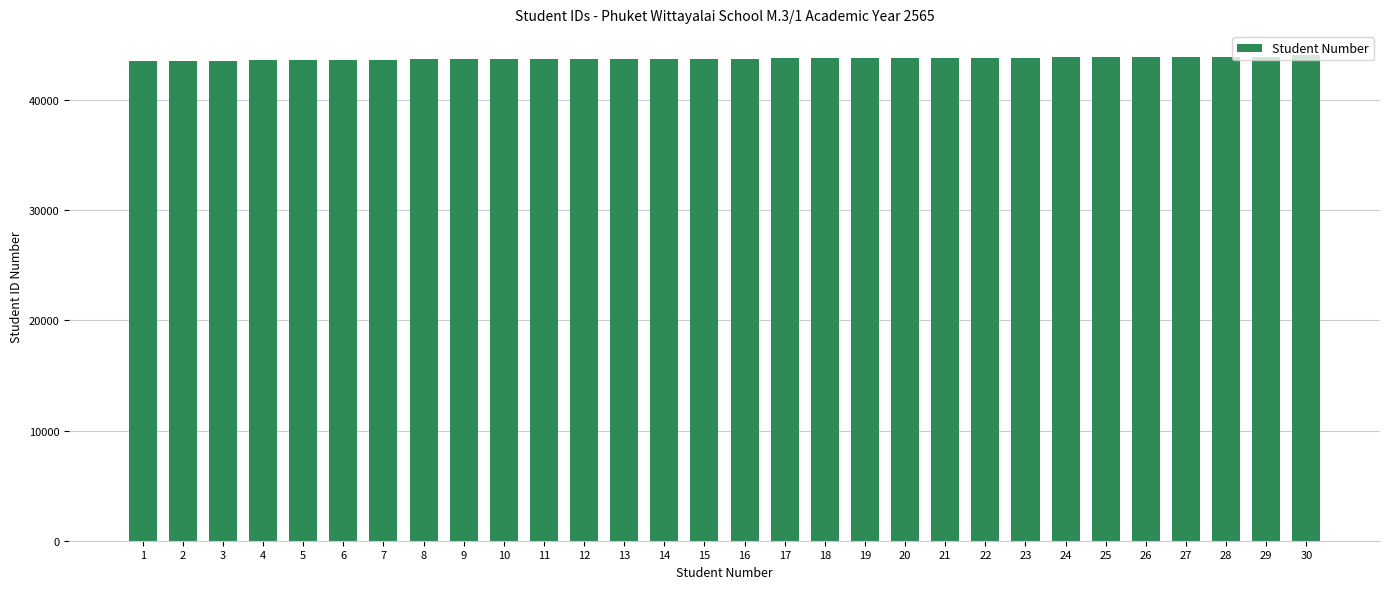

What is the sum of all values?

1312511